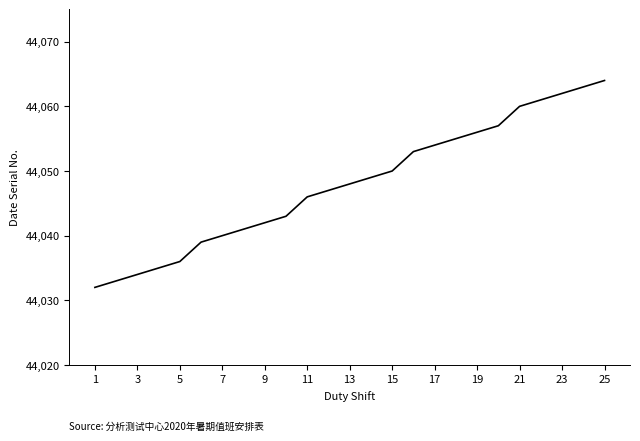

What is the minimum value shown in the chart?

44032